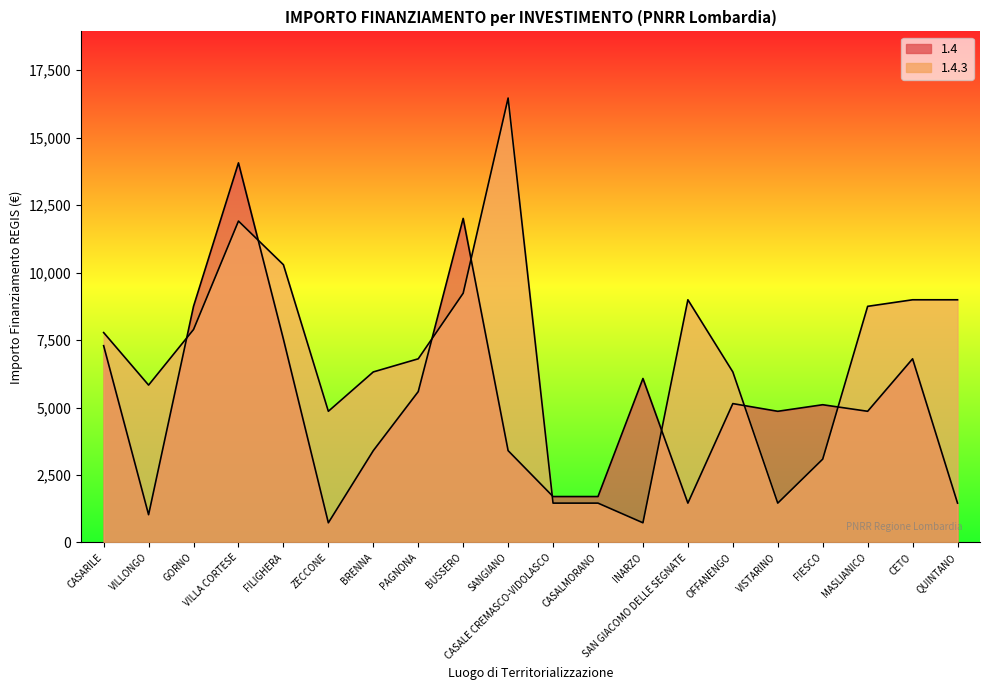

Which series ends up on top after the final intersection of 1.4 and 1.4.3?

1.4.3